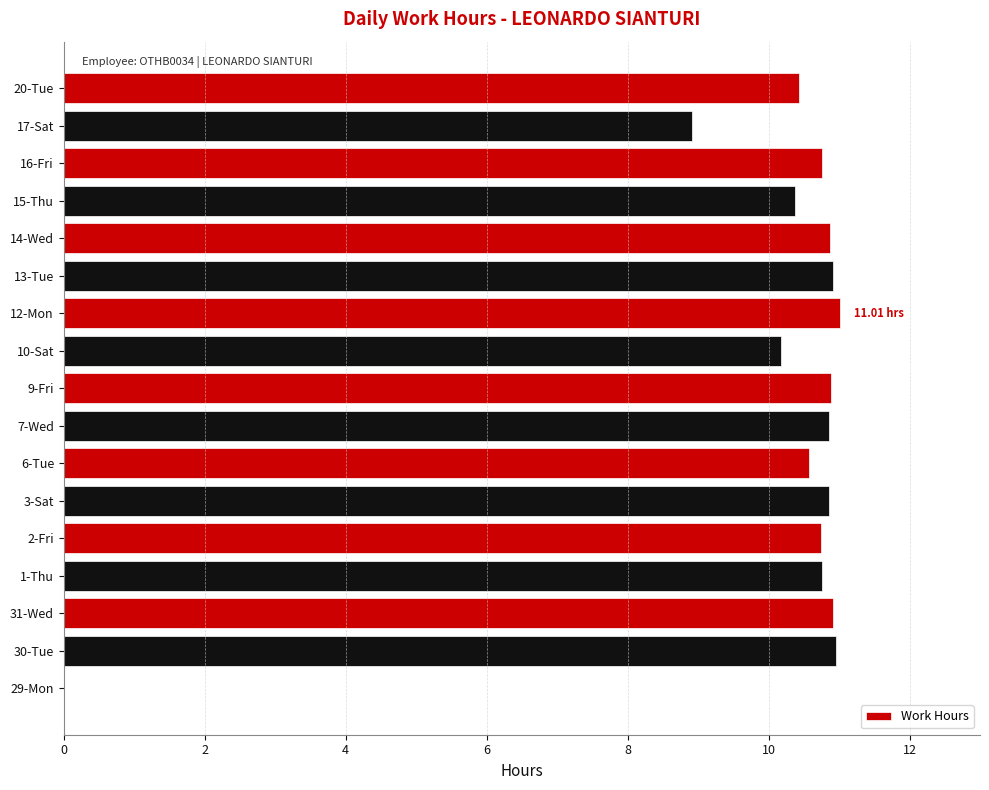

What is the sum of all values?

170.0